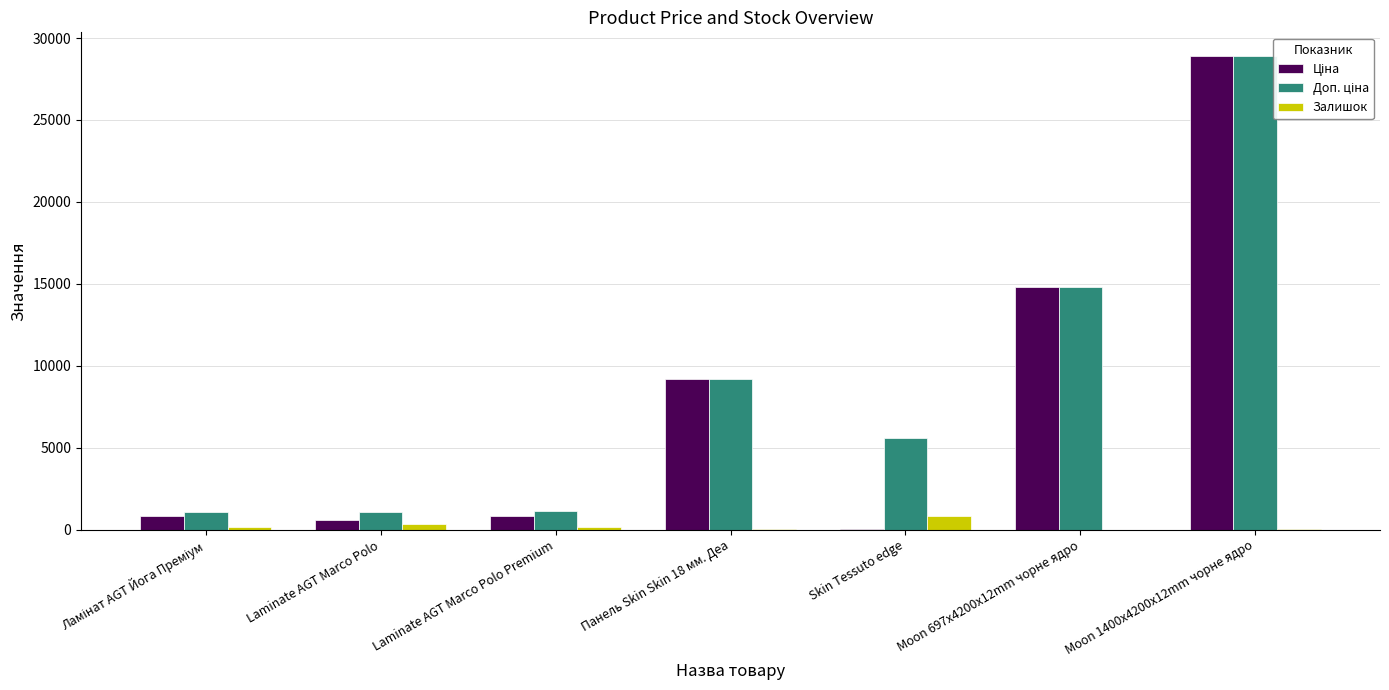

At which category is the sum across all series the highest?

Moon 1400x4200x12mm чорне ядро